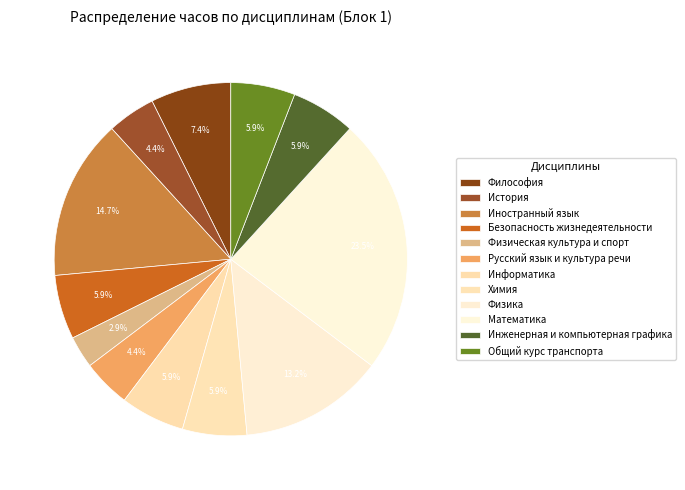

To the nearest percent, what percentage of the pie is Химия?

6%